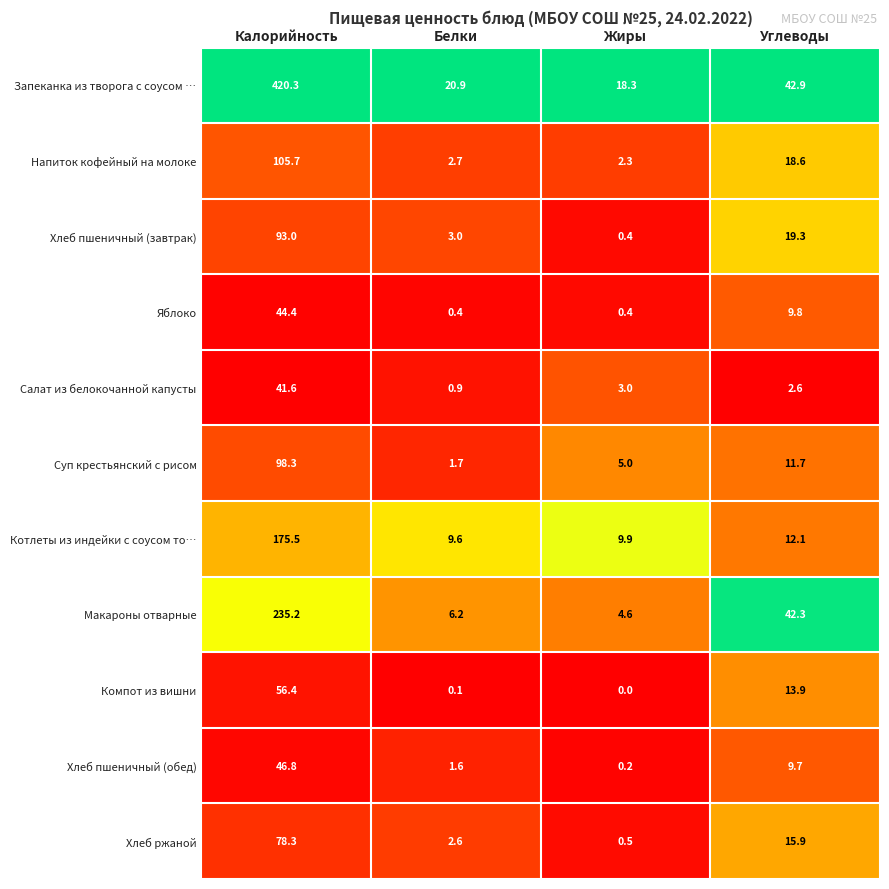

What is the sum of the Хлеб пшеничный (завтрак) values at Белки and Жиры?

3.4